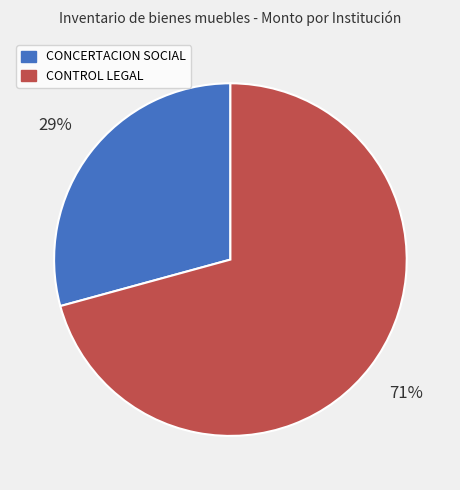

To the nearest percent, what is the average slice percentage?

50%